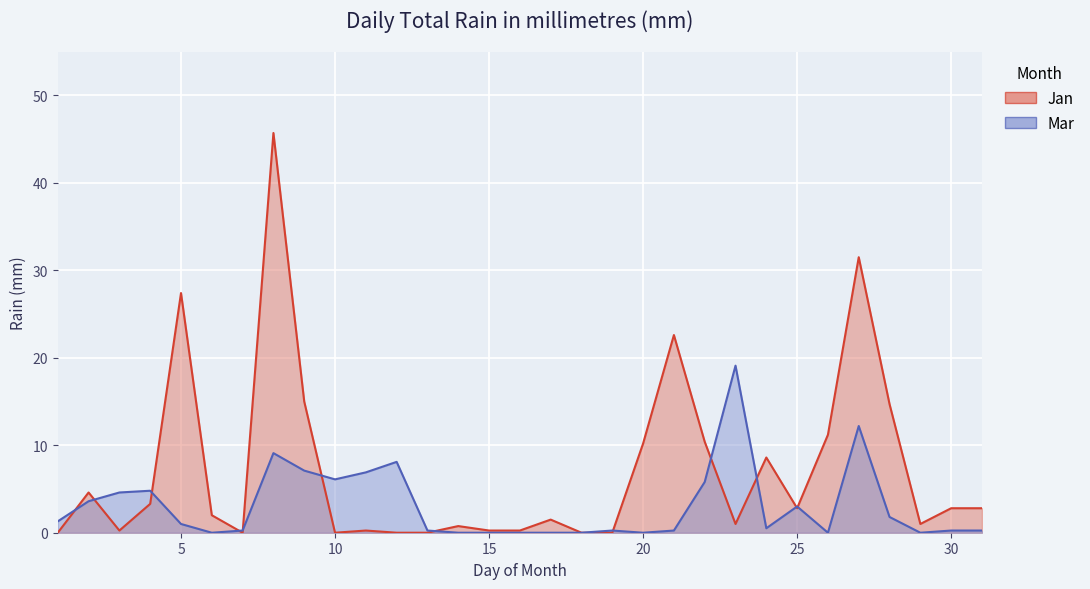

What is the approximate value of Jan at 9?

15.0